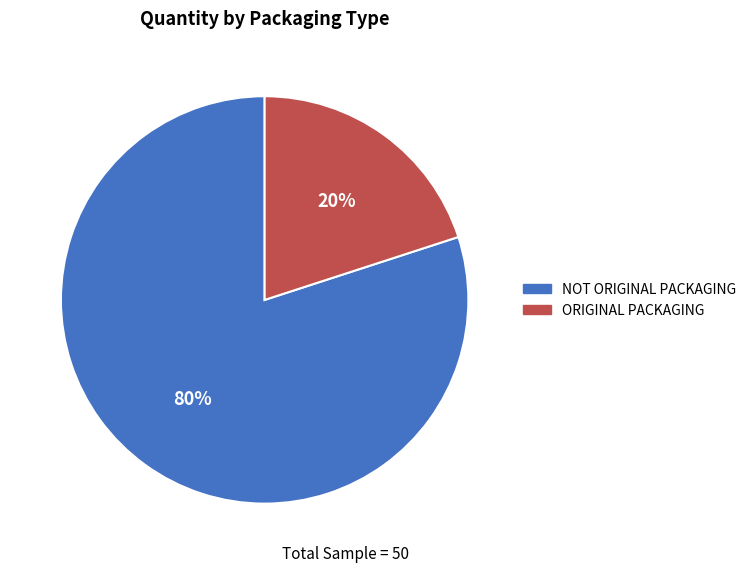

Count the number of slices in the pie.

2